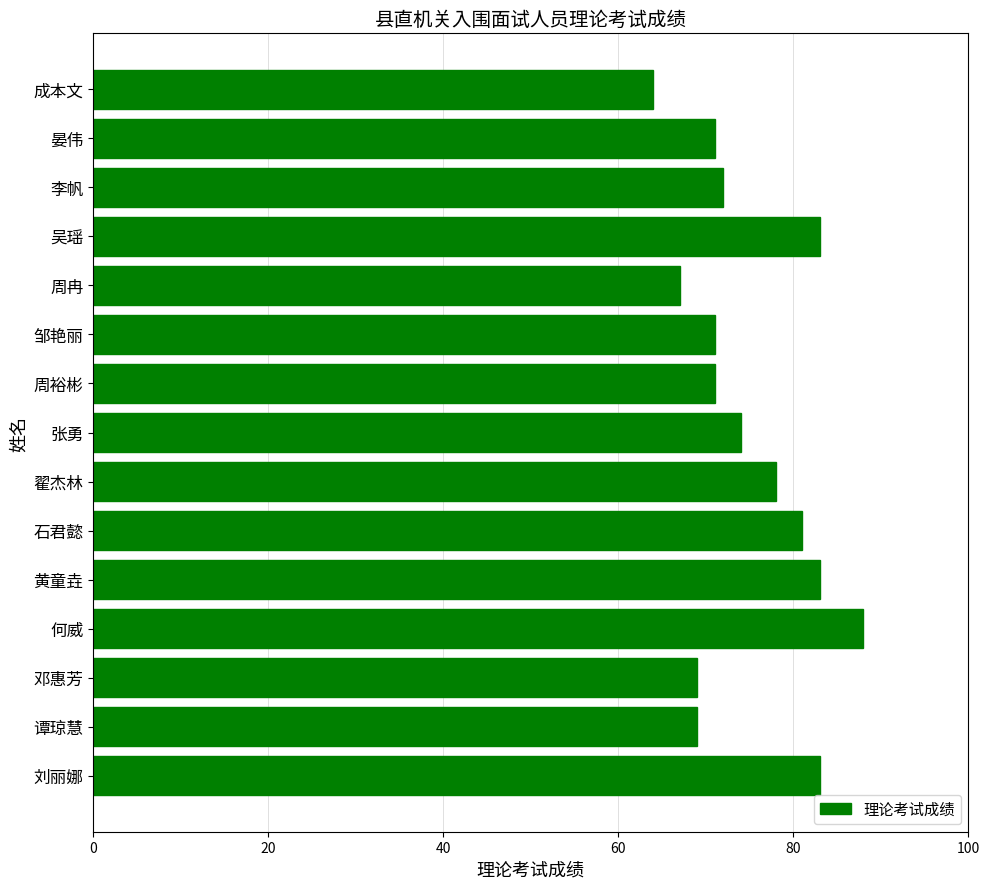

What is the average value?

75